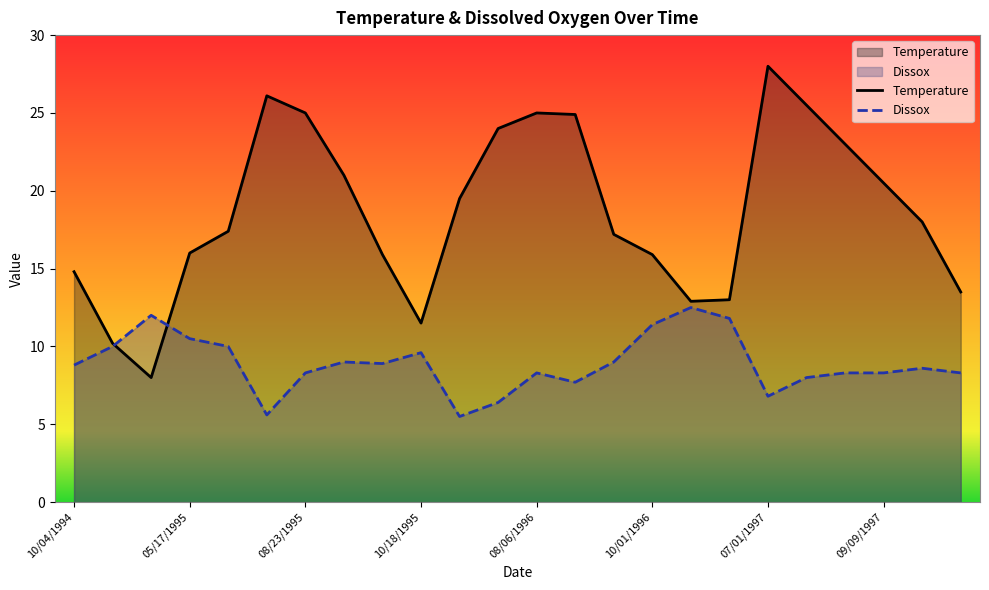

What is the highest value of the Dissox series?

12.5